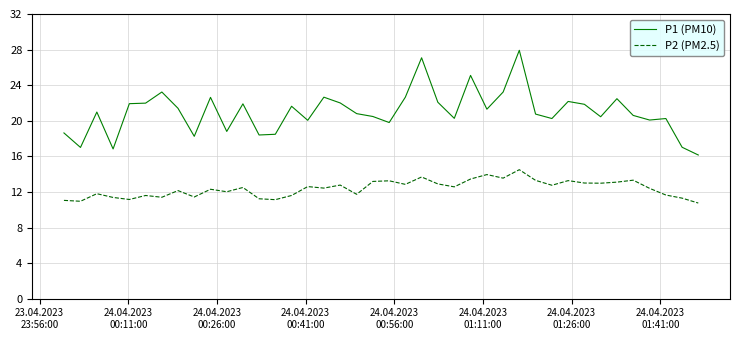

True or false: P1 (PM10) and P2 (PM2.5) cross at least once.

False